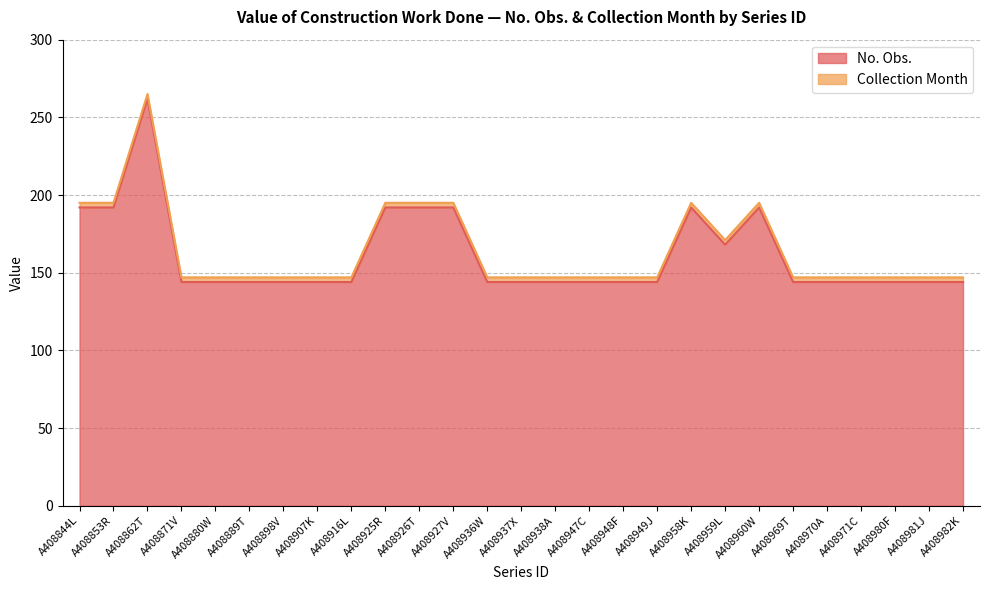

The chart shows a value of 252 at A408880W. True or false?

False